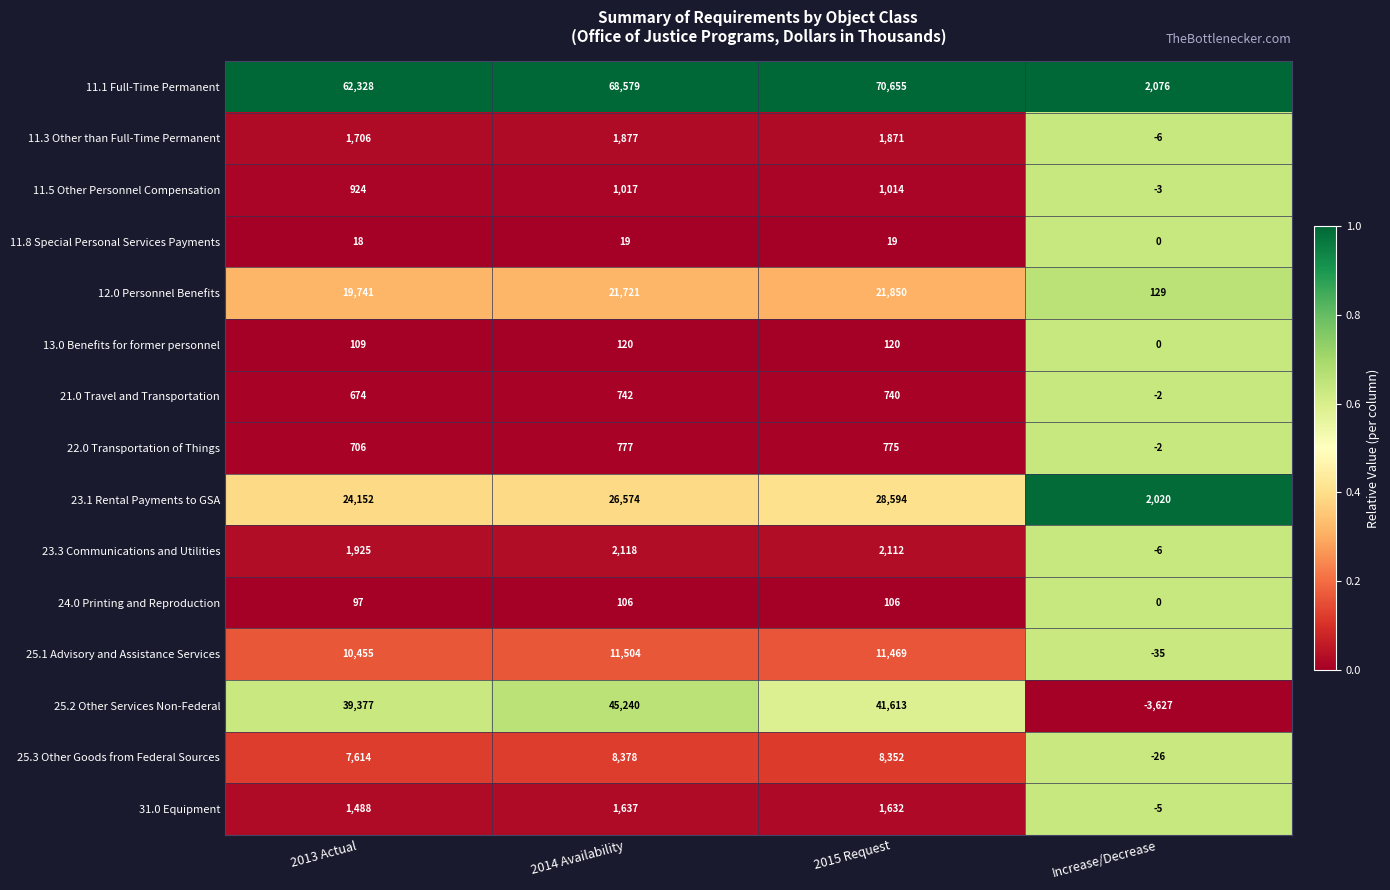

Which series has the largest total across all categories?

11.1 Full-Time Permanent